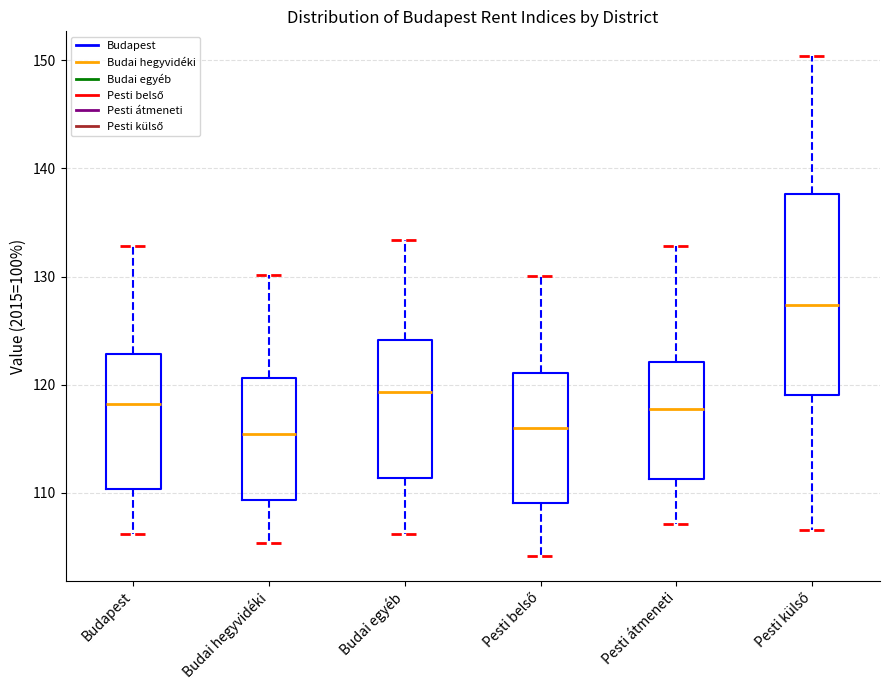

Reading left to right, read every box against the y-axis: the position of its median line, the range the box covers, and the ends of its whiskers. The values are not printed on the chart, so give them approximately, as read against the axis.

Budapest: median 118, box 110 to 123, whiskers 106 to 133
Budai hegyvidéki: median 115, box 109 to 121, whiskers 105 to 130
Budai egyéb: median 119, box 111 to 124, whiskers 106 to 133
Pesti belső: median 116, box 109 to 121, whiskers 104 to 130
Pesti átmeneti: median 118, box 111 to 122, whiskers 107 to 133
Pesti külső: median 127, box 119 to 138, whiskers 107 to 150